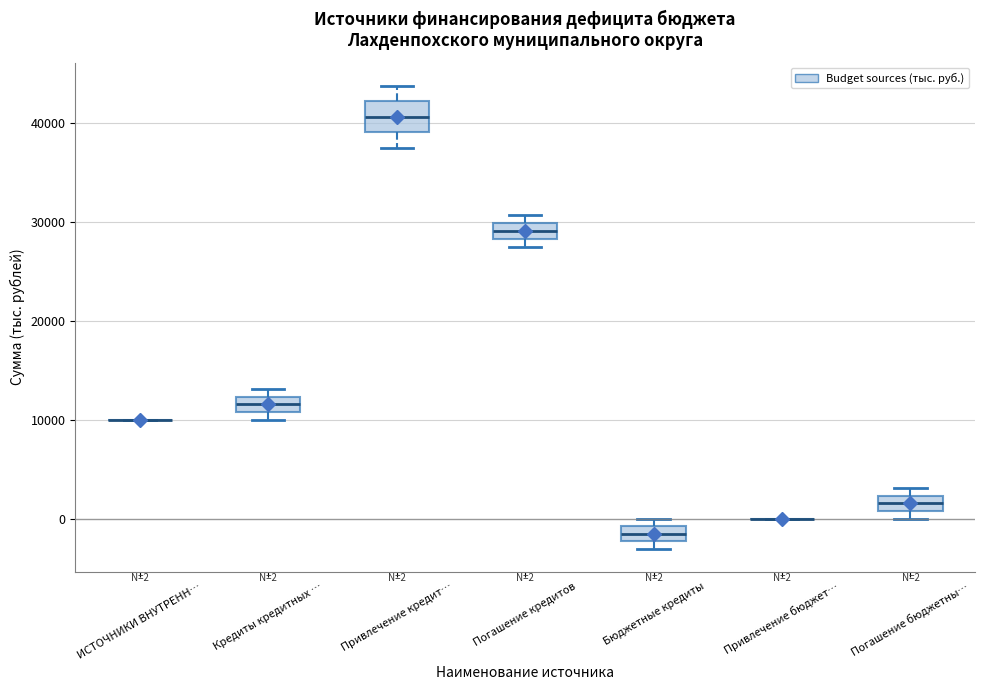

Comparing the boxes themselves (not the whiskers), which one is the tallest?

Привлечение кредит…